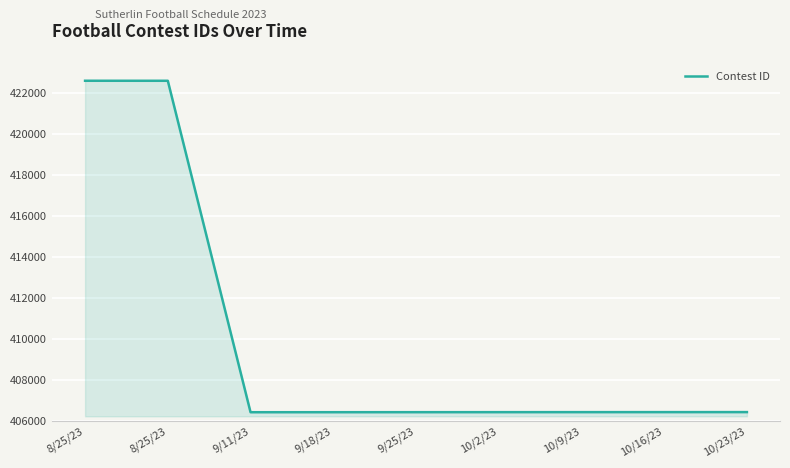

What is the smallest value displayed?

406436